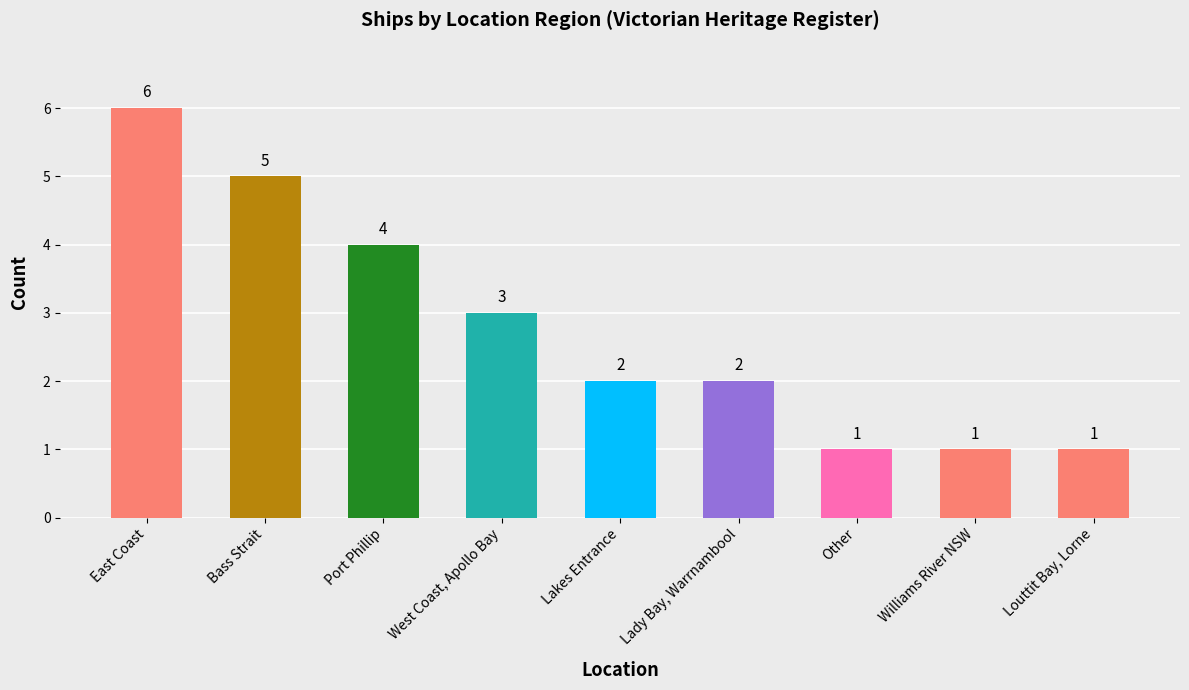

What is the sum of all values?

25